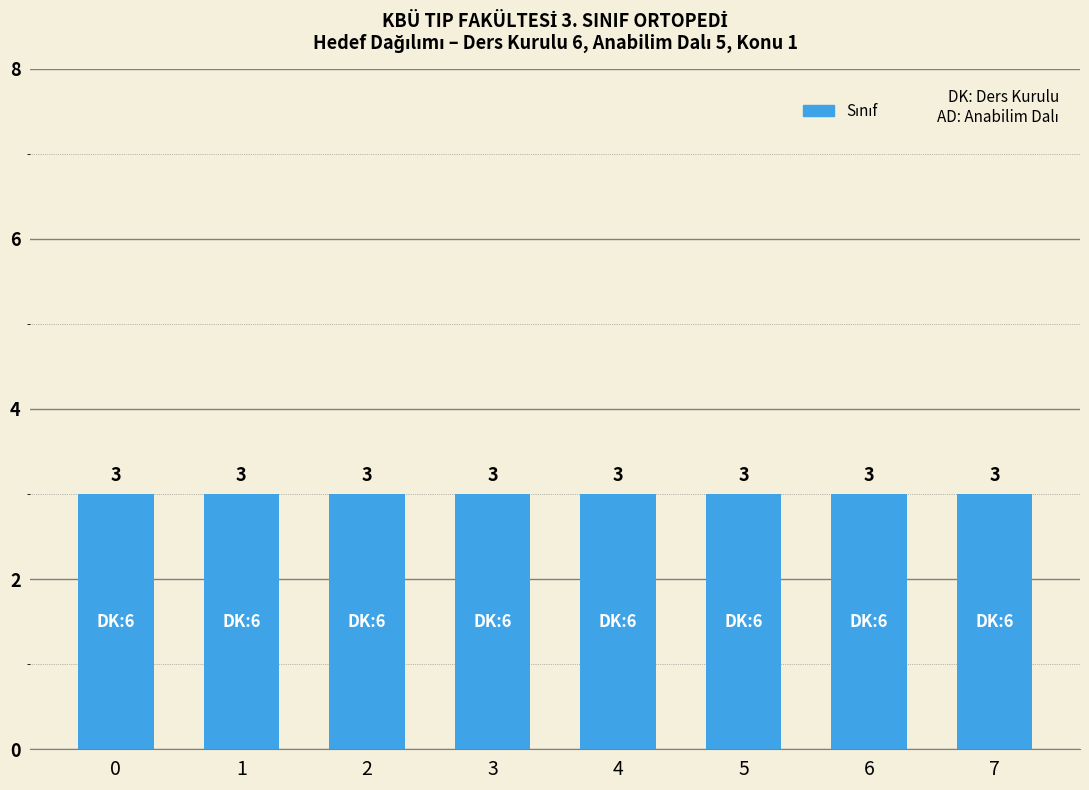

At how many categories does at least one series exceed 1?

8